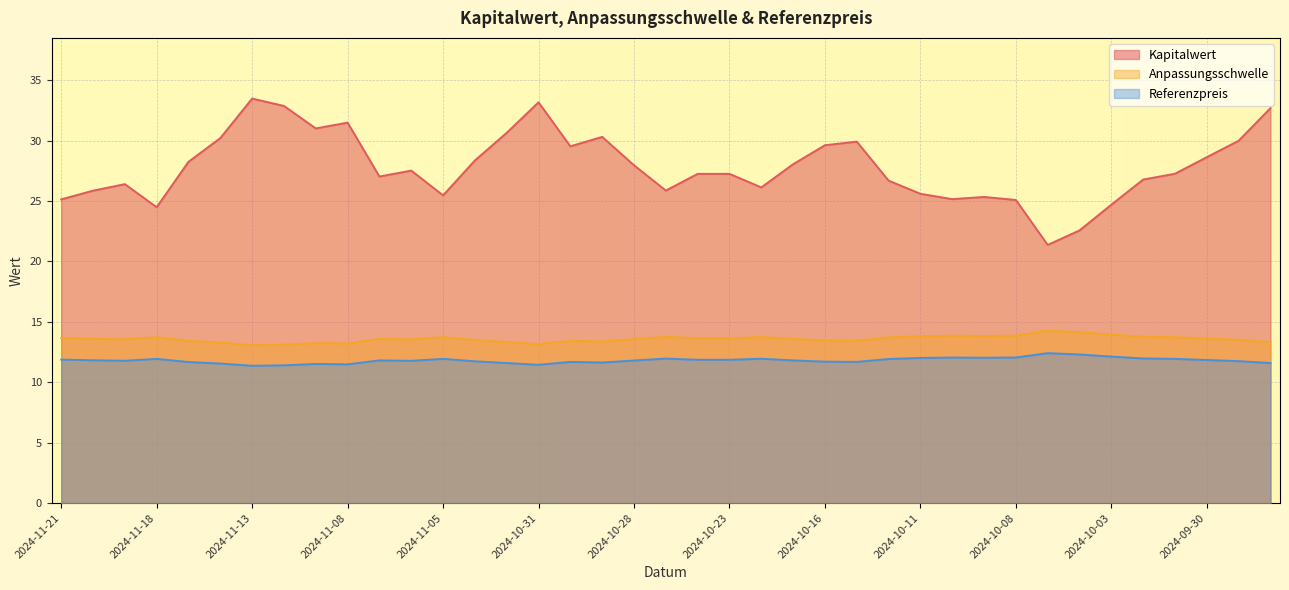

Is it true that Anpassungsschwelle equals 13.6 at 2024-11-20?

True